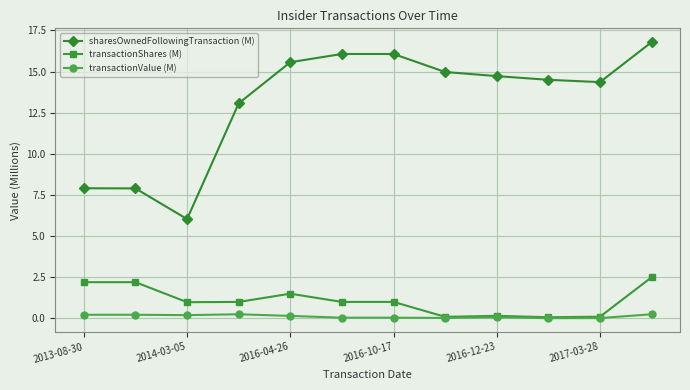

Rank the series by their maximum value, from highest to lowest.

sharesOwnedFollowingTransaction (M), transactionShares (M), transactionValue (M)